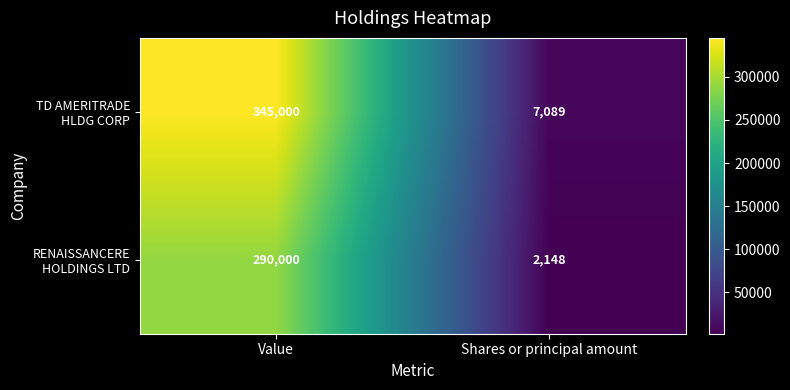

What is the total value across all series at Value?

635000